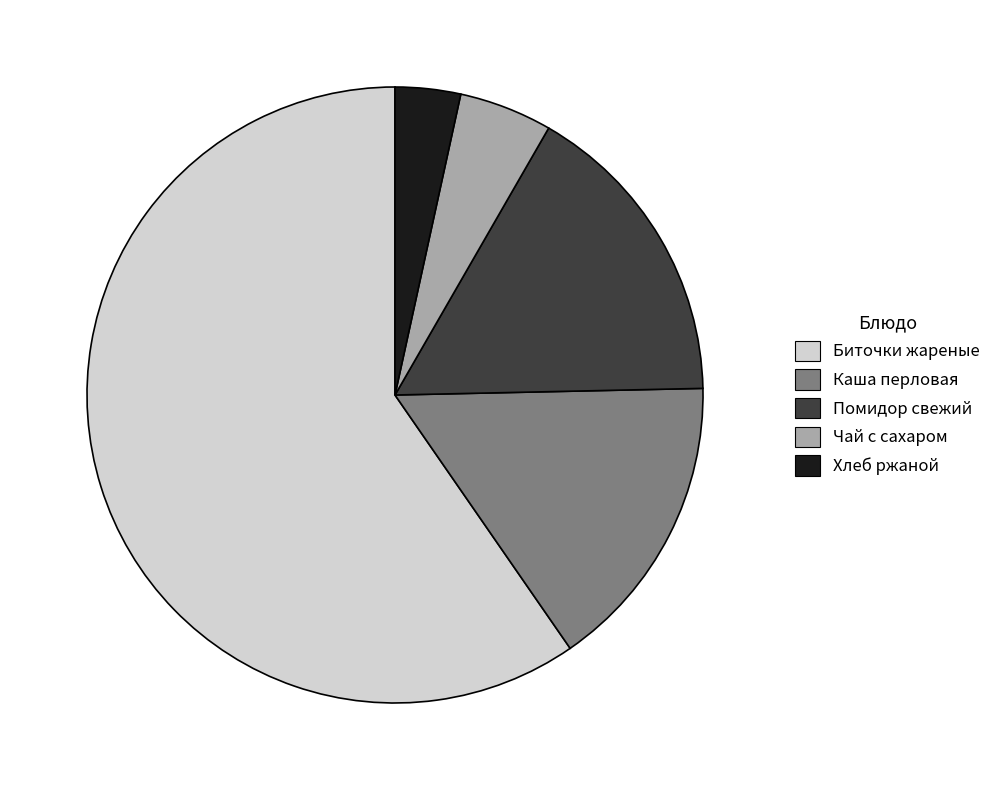

Is there a majority slice in this chart?

Yes